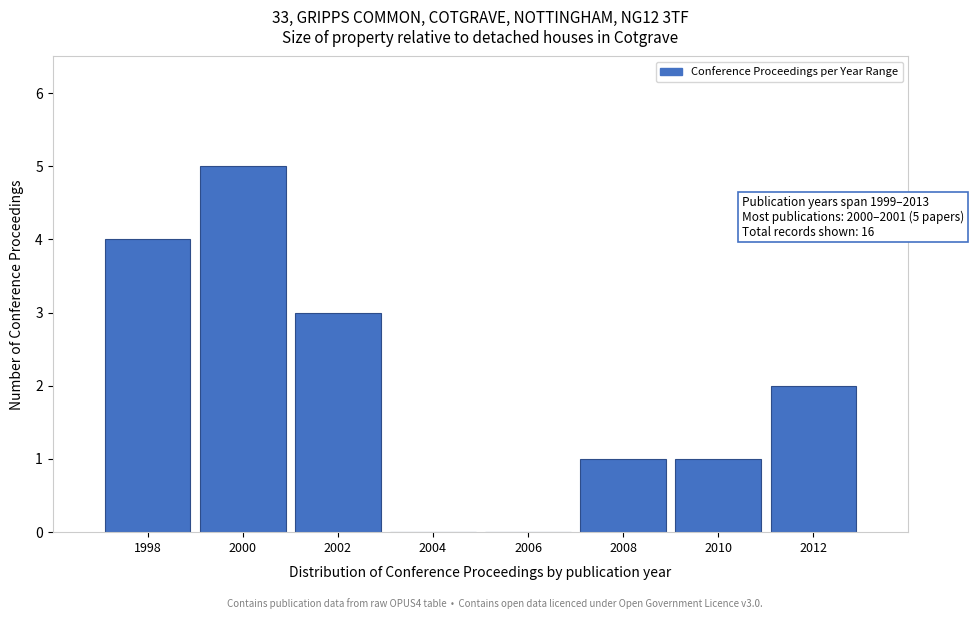

Reading right to left, what are all the values shown in this chart?

2012=2	2010=1	2008=1	2006=0	2004=0	2002=3	2000=5	1998=4